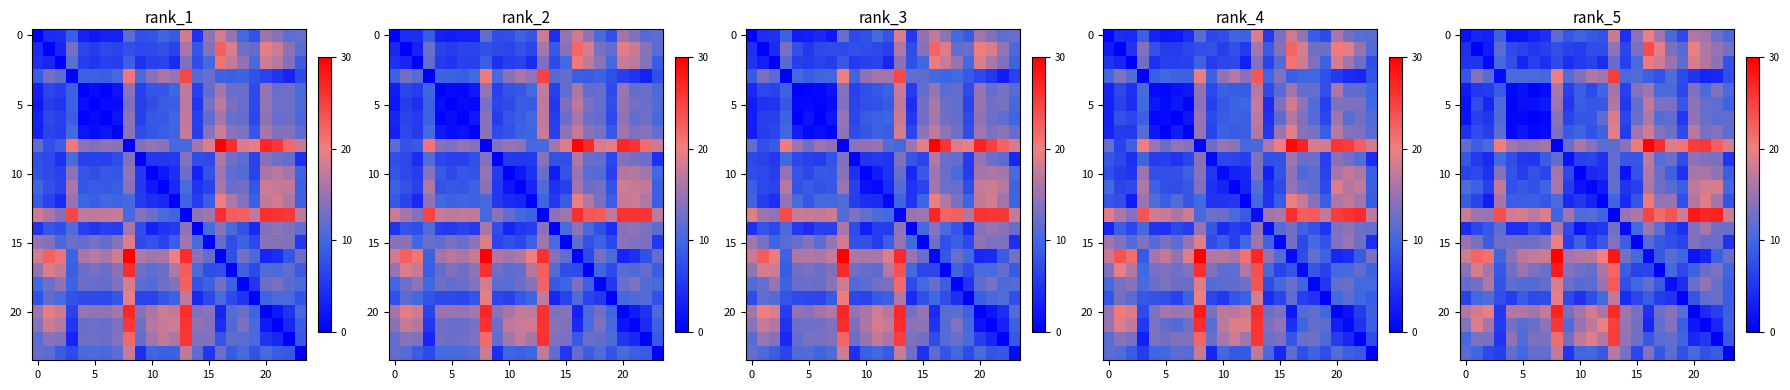

What is the difference between the second highest and minimum values in the 10 series?

16.0